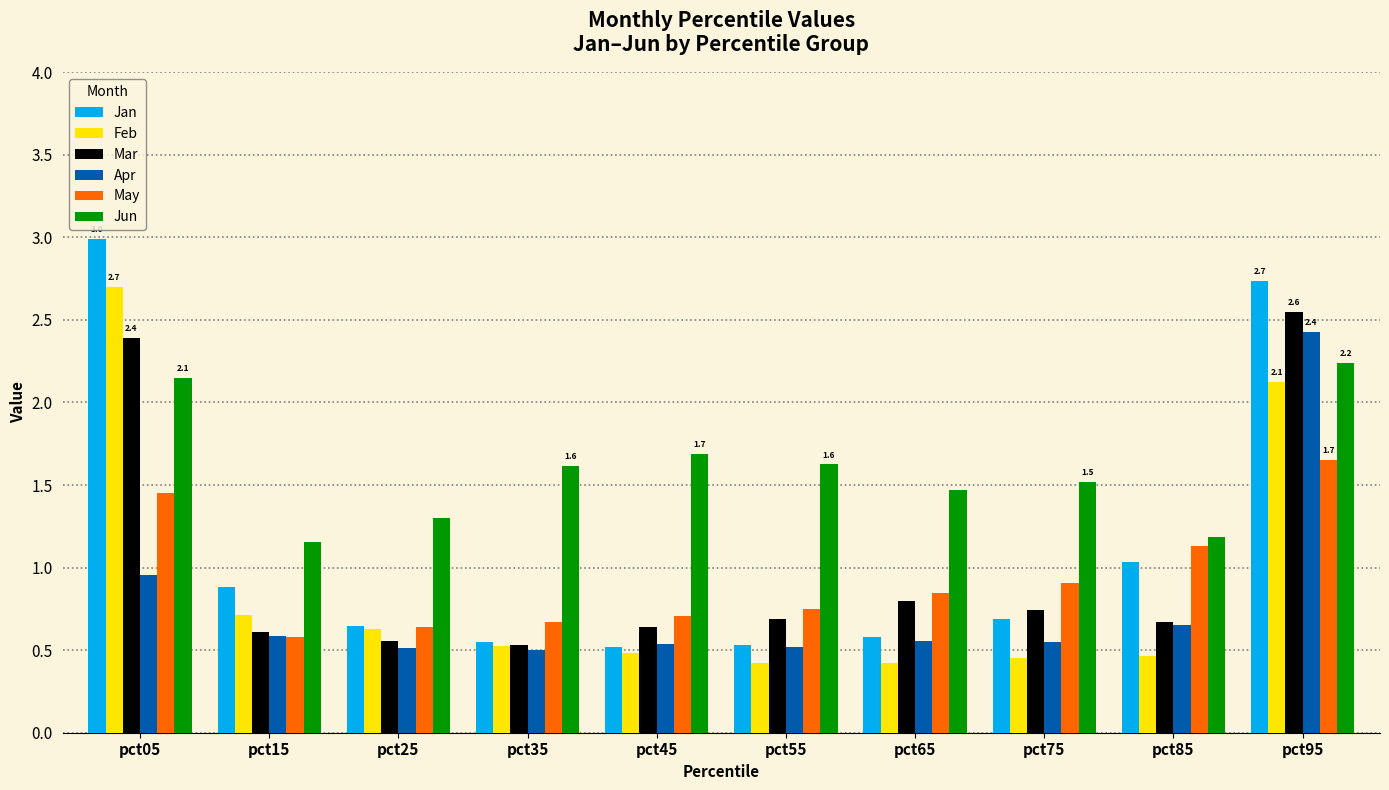

Which category has the highest value across all series?

pct05